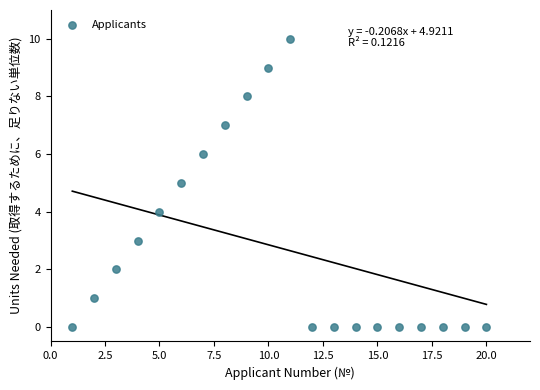

What is the range of X values (max minus min)?

19